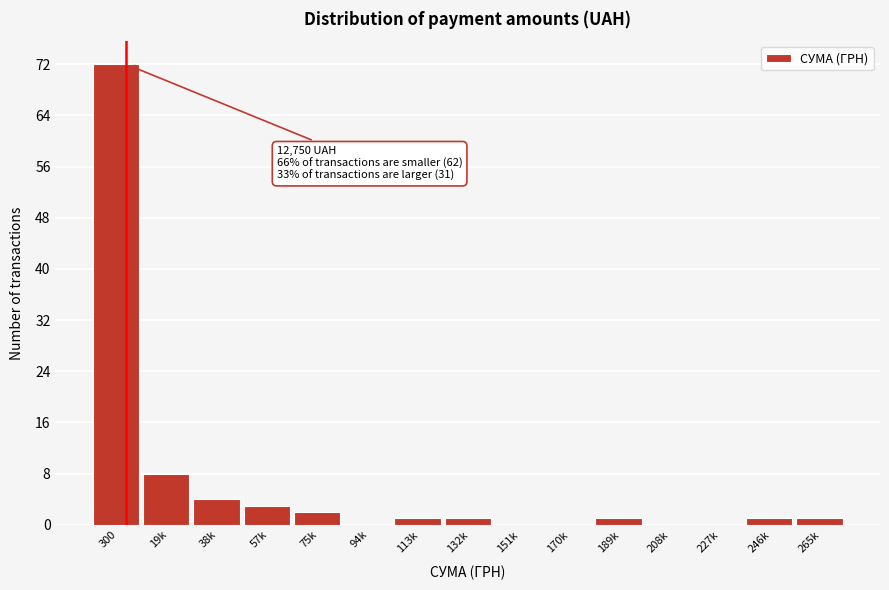

Reading right to left, transcribe all the data shown in this chart.

265k=1	246k=1	227k=0	208k=0	189k=1	170k=0	151k=0	132k=1	113k=1	94k=0	75k=2	57k=3	38k=4	19k=8	300=72